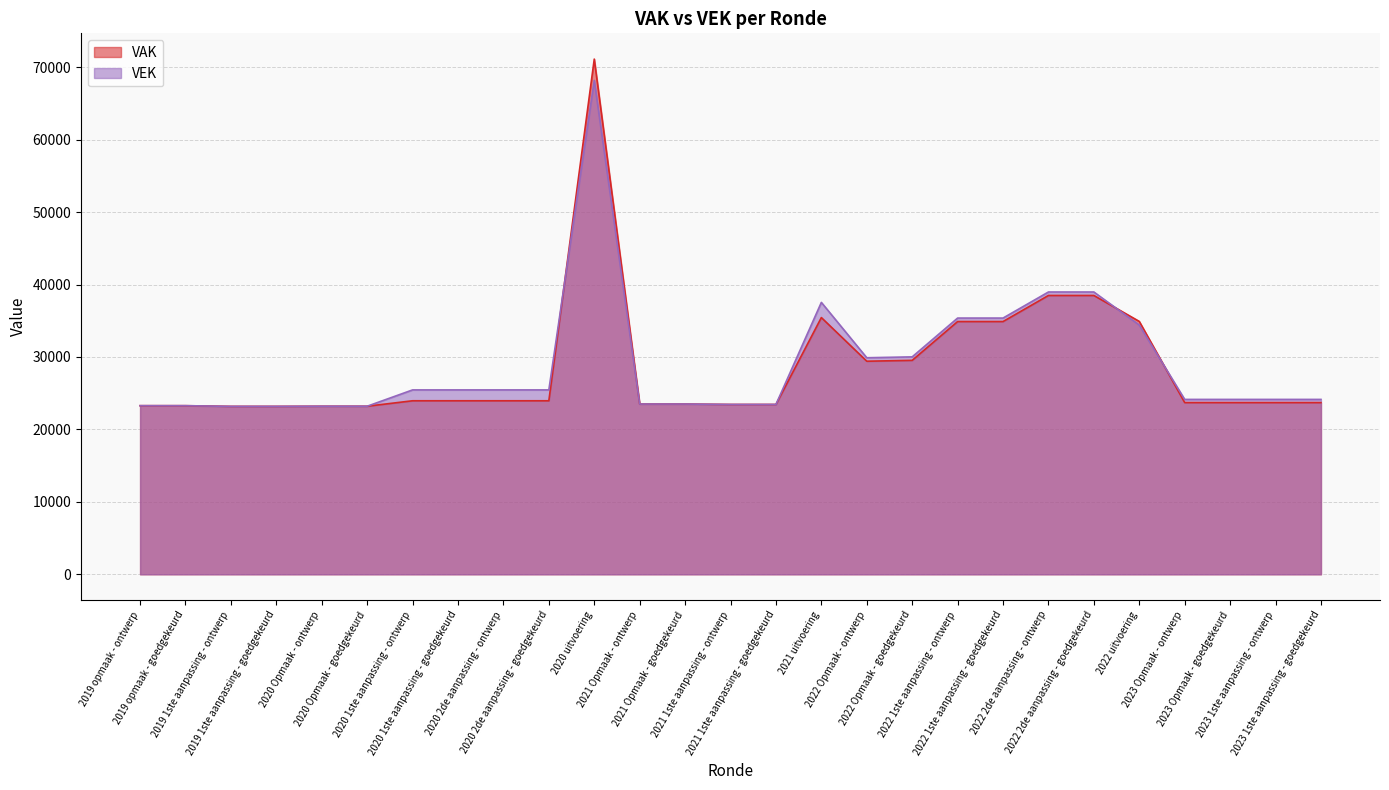

Does the chart have visible grid lines?

Yes